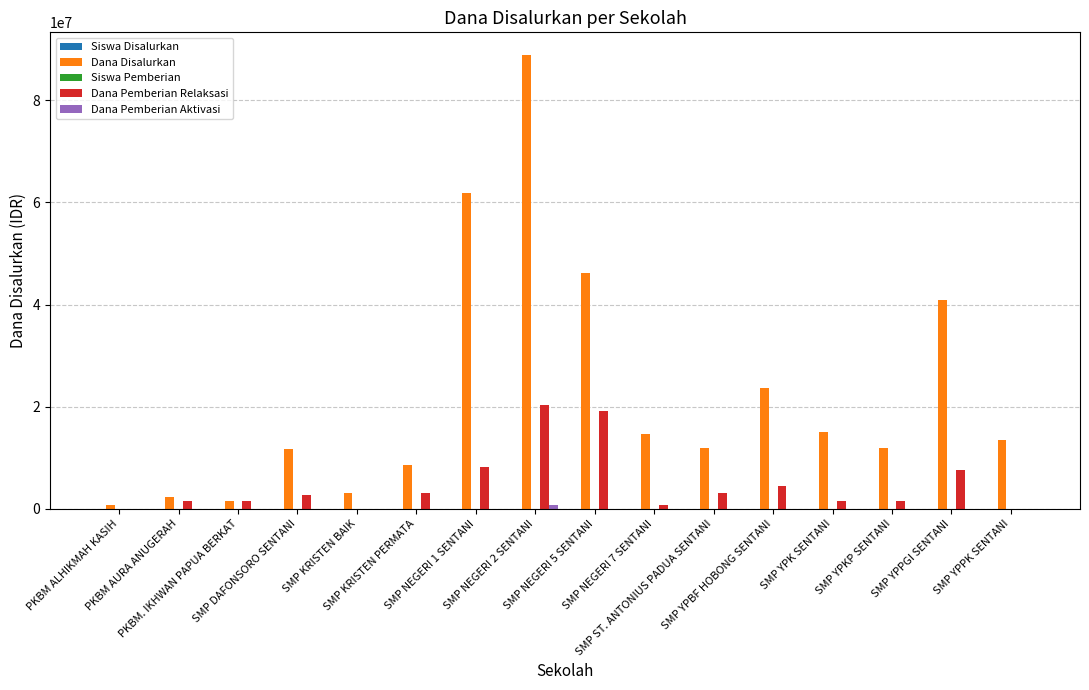

What is the total value across all series at SMP YPPK SENTANI?

13500038